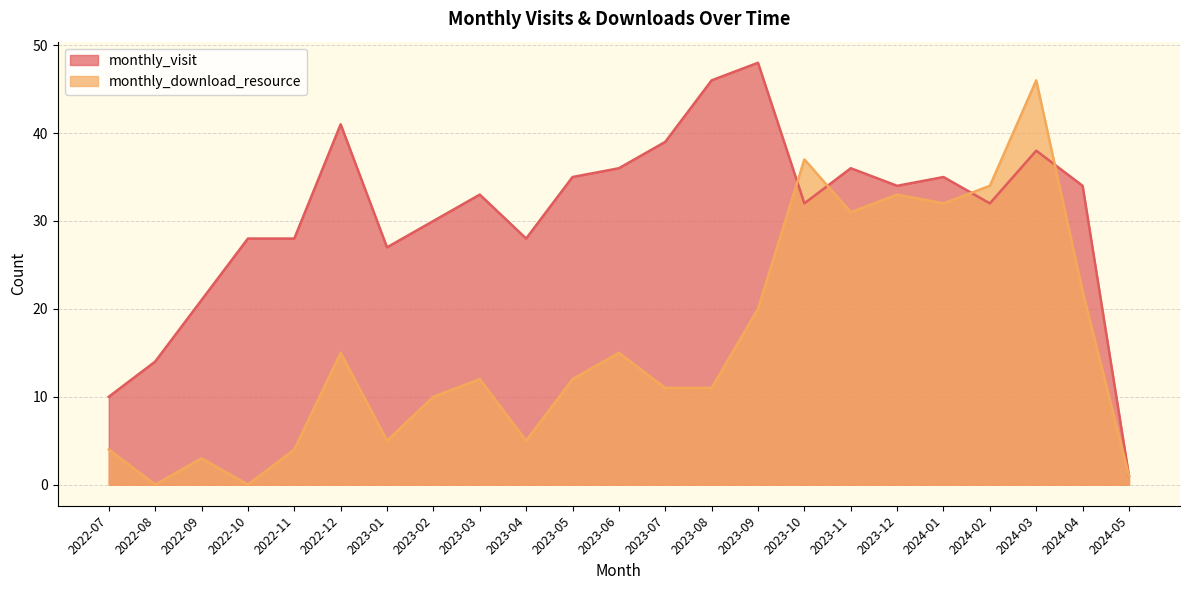

The monthly_download_resource series shows 6 at 2023-06. True or false?

False